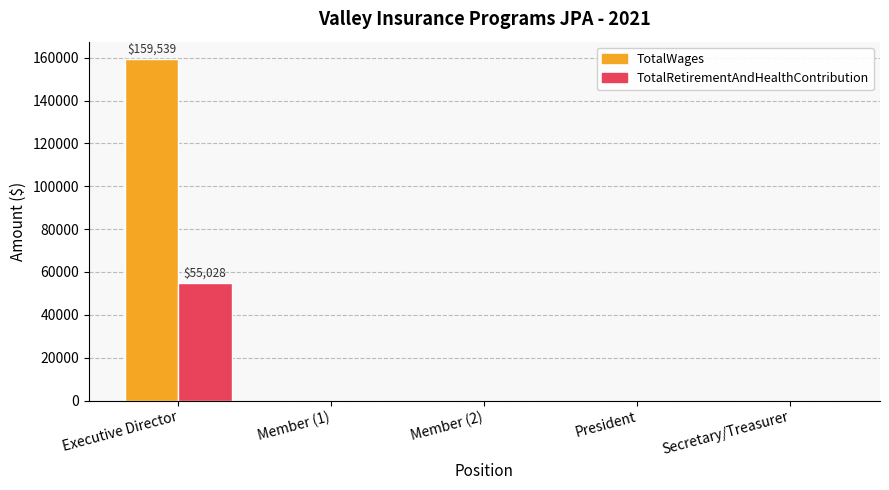

True or false: TotalWages has a value of 0 at Secretary/Treasurer.

True